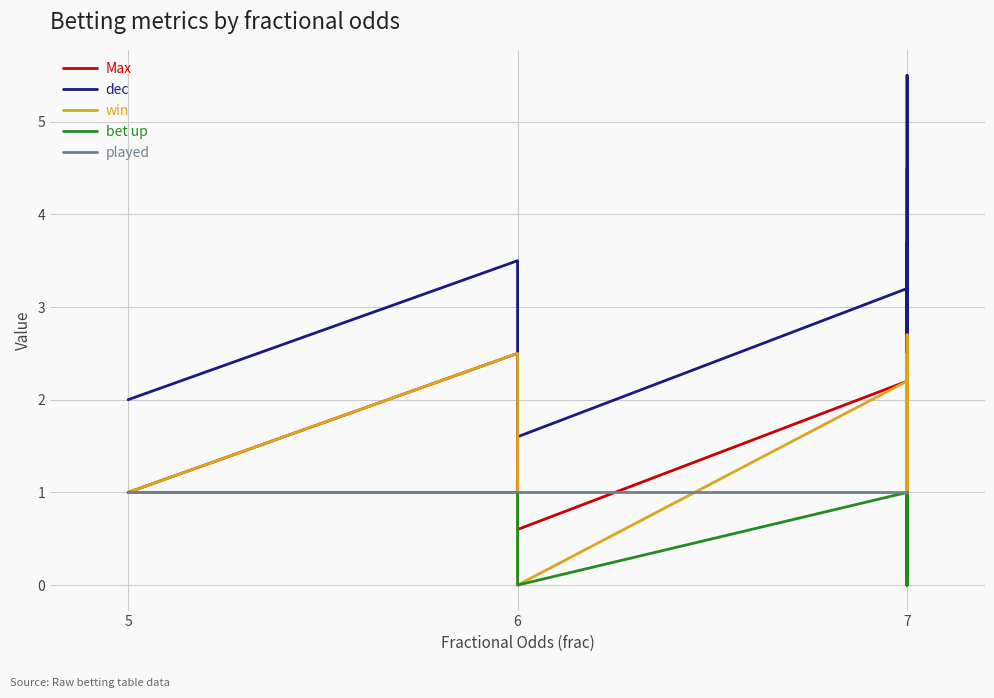

Does the chart have visible grid lines?

Yes